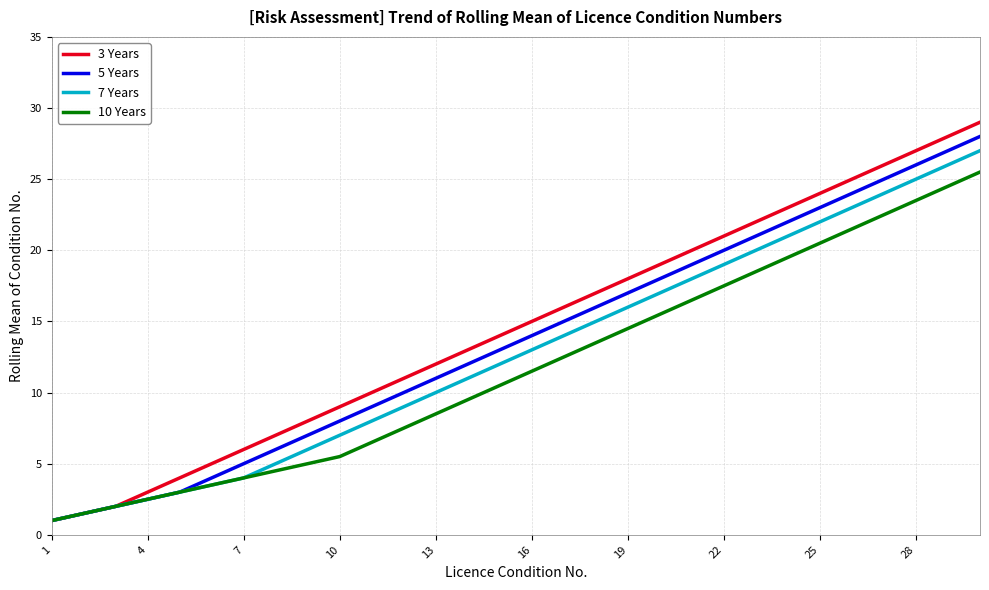

What is the maximum value shown in the chart?

29.0